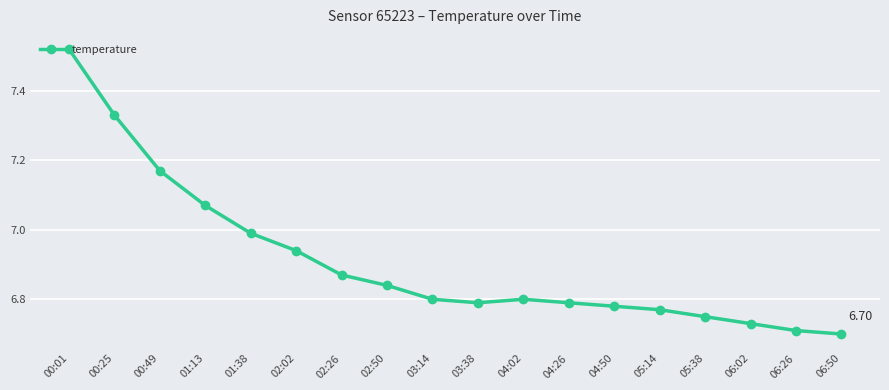

How many data points does each series have?

18